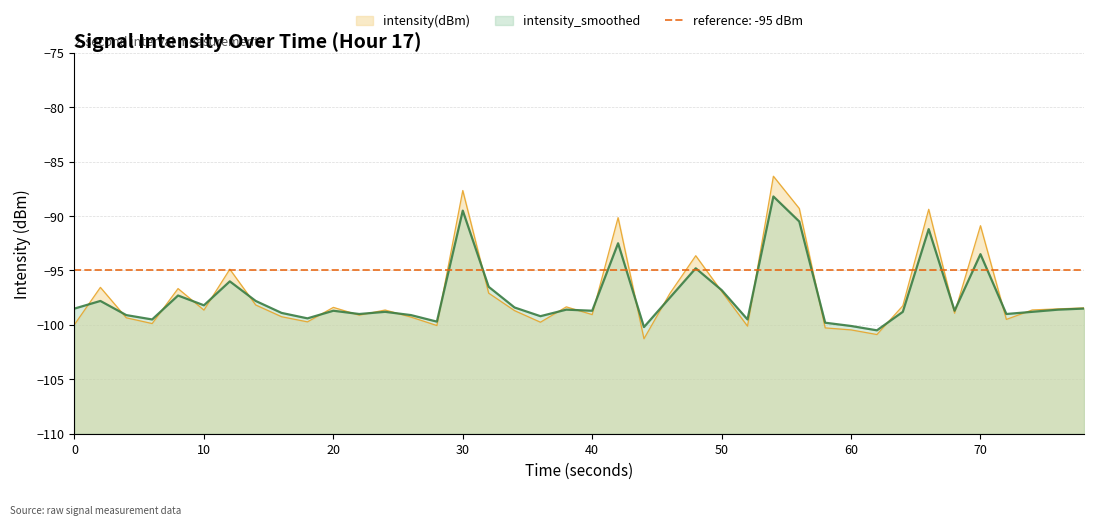

What is the lowest value of the intensity_smoothed series?

-100.5